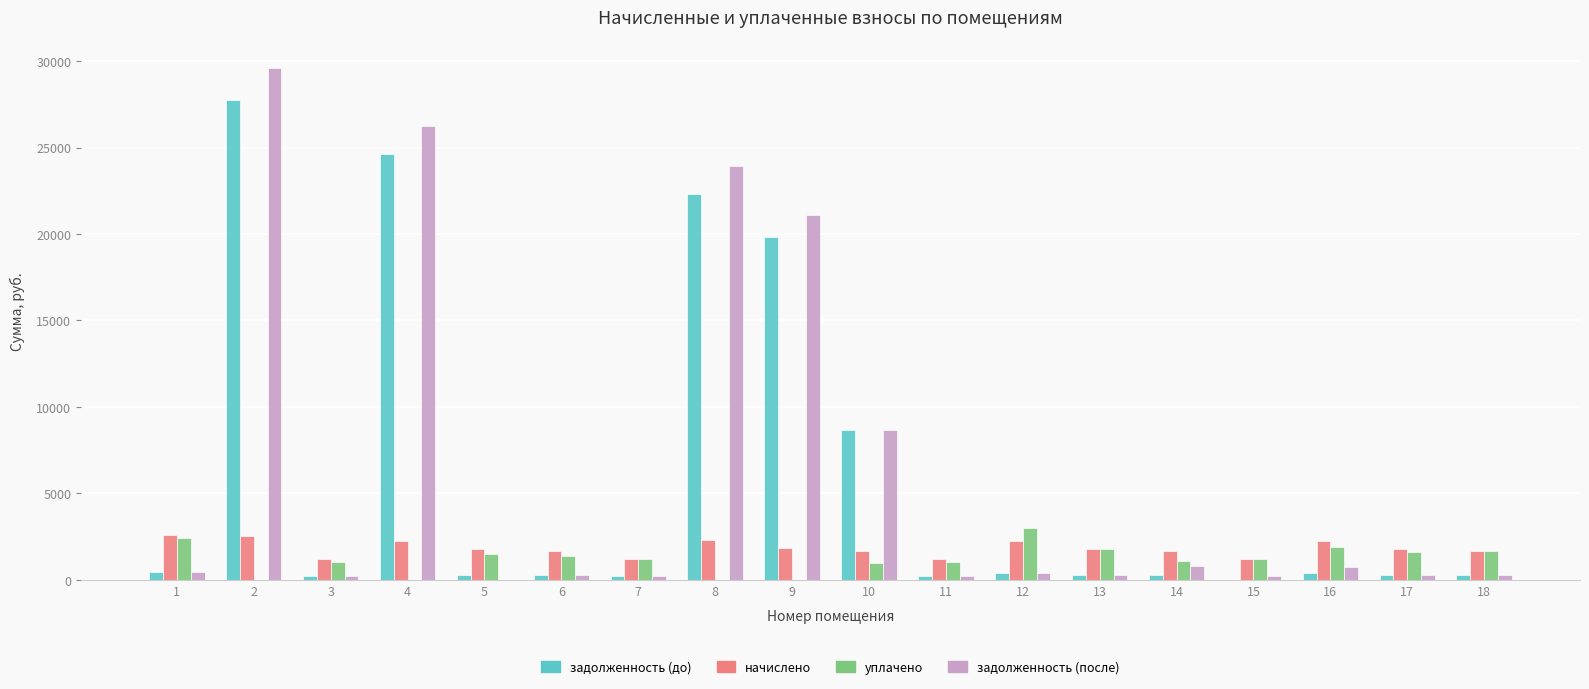

What is the maximum value shown in the chart?

29584.1